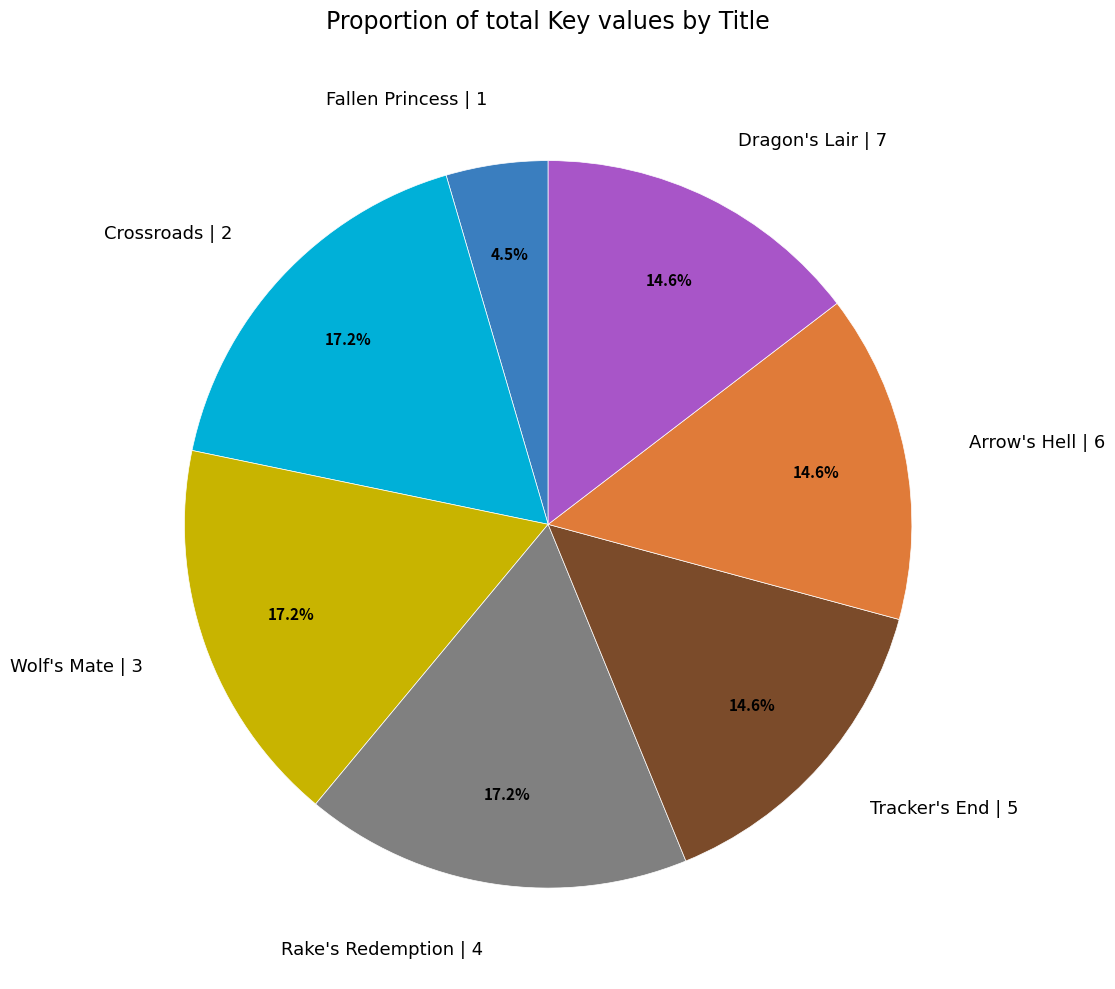

Count the number of slices in the pie.

7